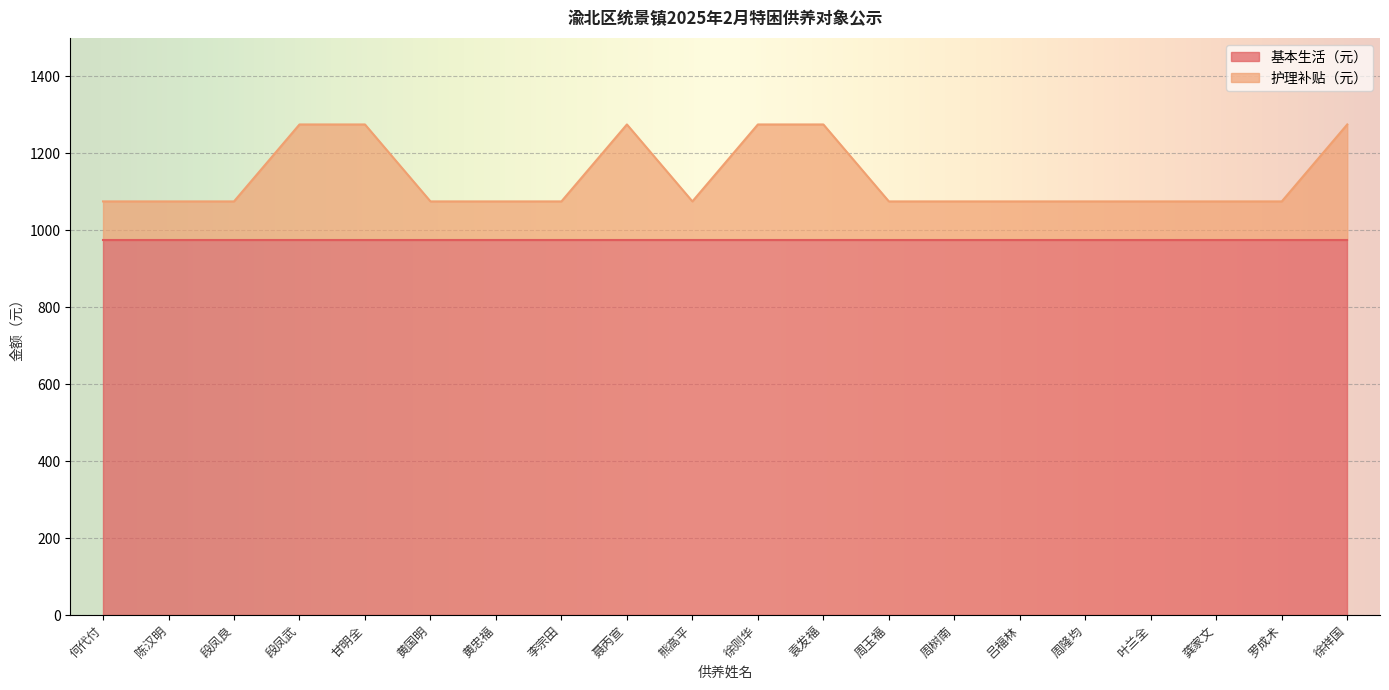

What is the ratio of the value at 黄忠福 to the value at 熊高平?

1.0